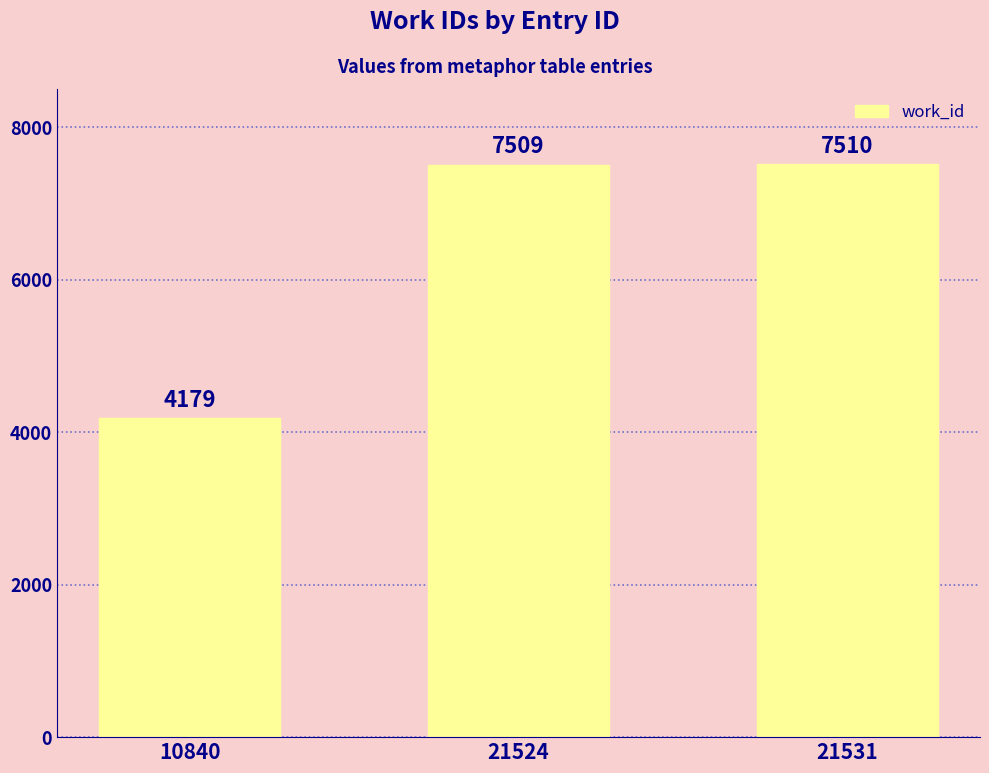

Reading right to left, transcribe all the data shown in this chart.

21531=7510	21524=7509	10840=4179